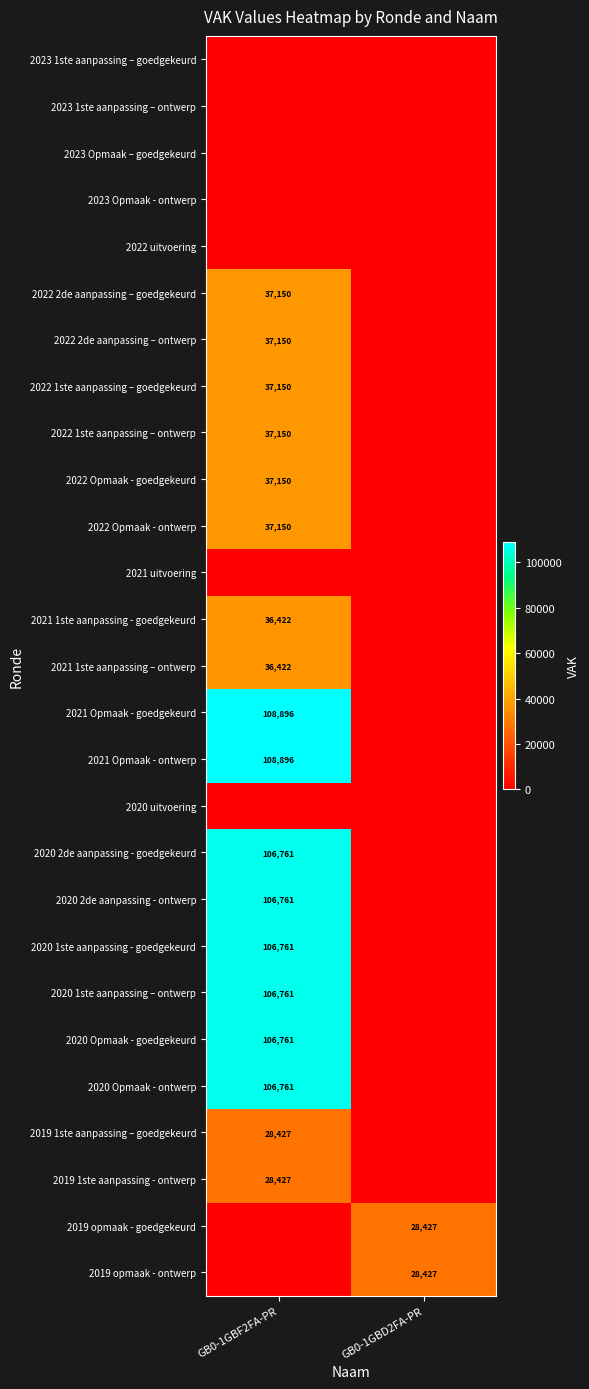

The value of 2020 2de aanpassing - ontwerp at GB0-1GBF2FA-PR is 69236. True or false?

False